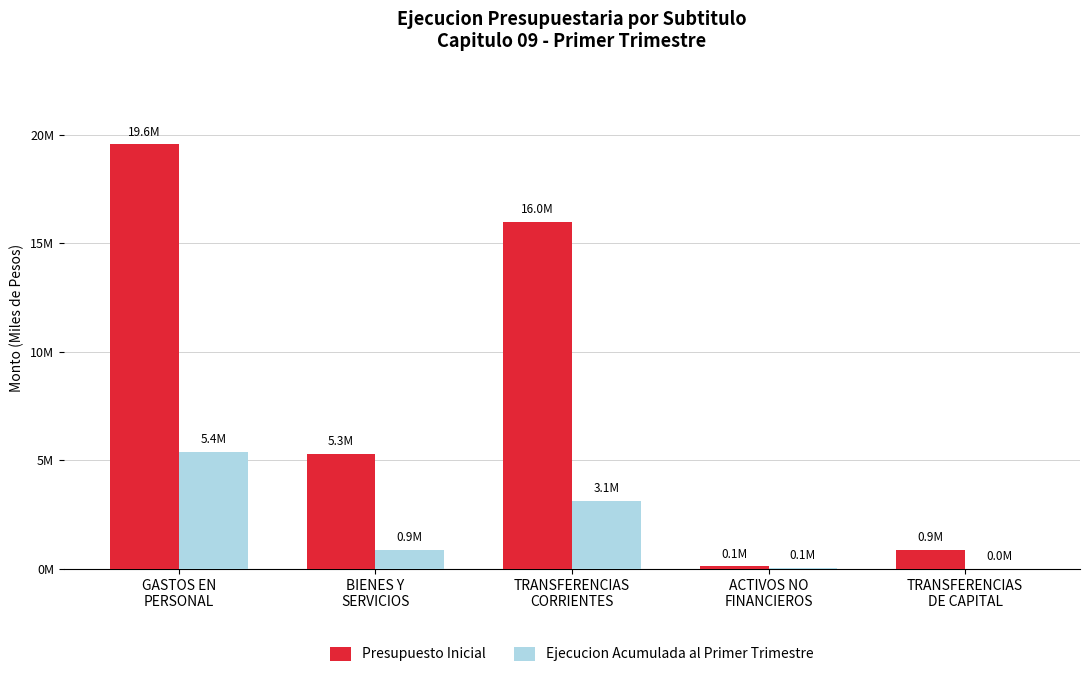

What is the sum of the Ejecucion Acumulada al Primer Trimestre values at TRANSFERENCIAS
DE CAPITAL and TRANSFERENCIAS
CORRIENTES?

3141581